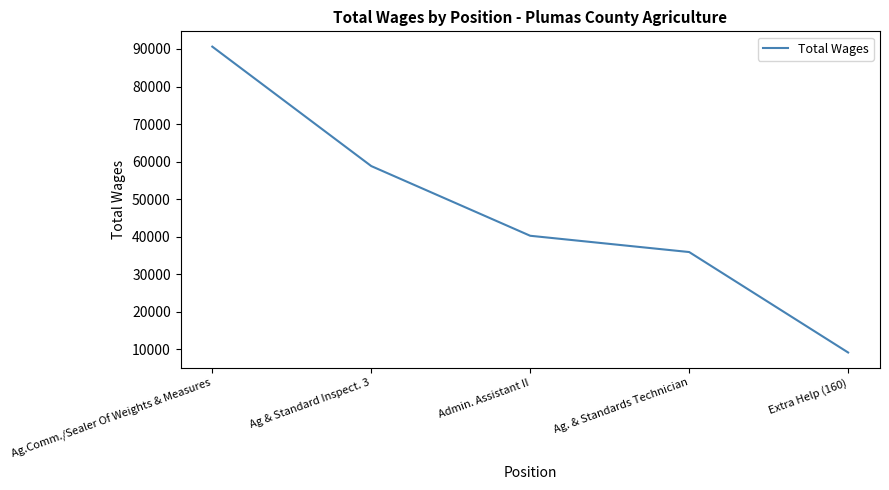

What is the sum of all values?

234800